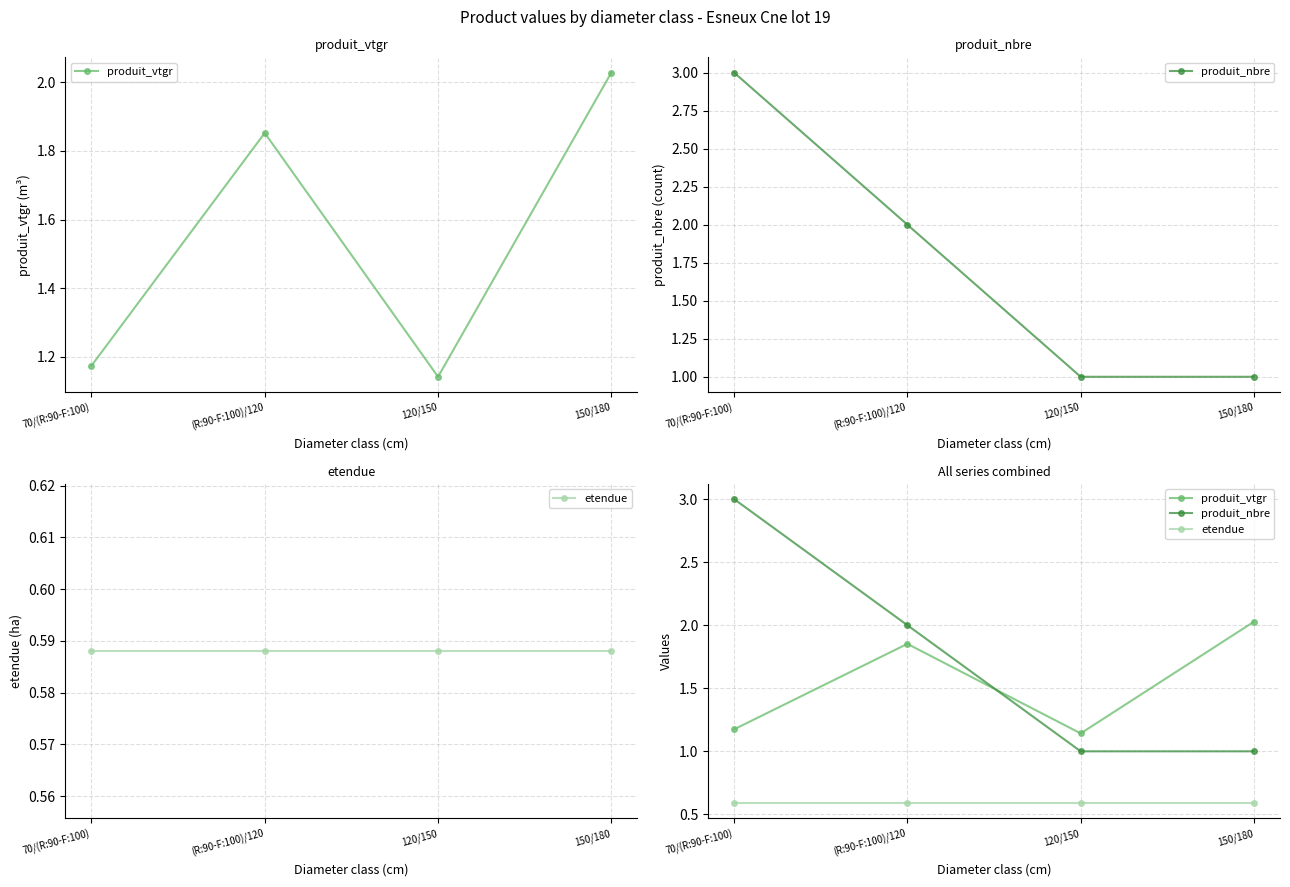

What position from the right is 150/180?

1